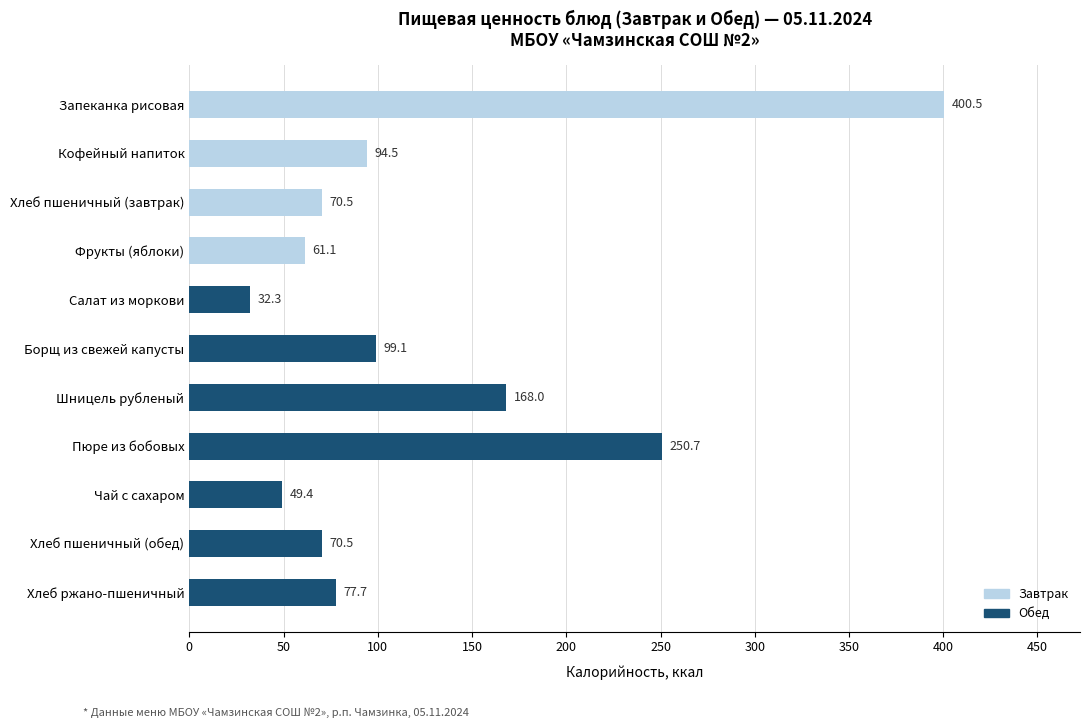

The chart shows a value of 112.6 at Хлеб пшеничный (обед). True or false?

False